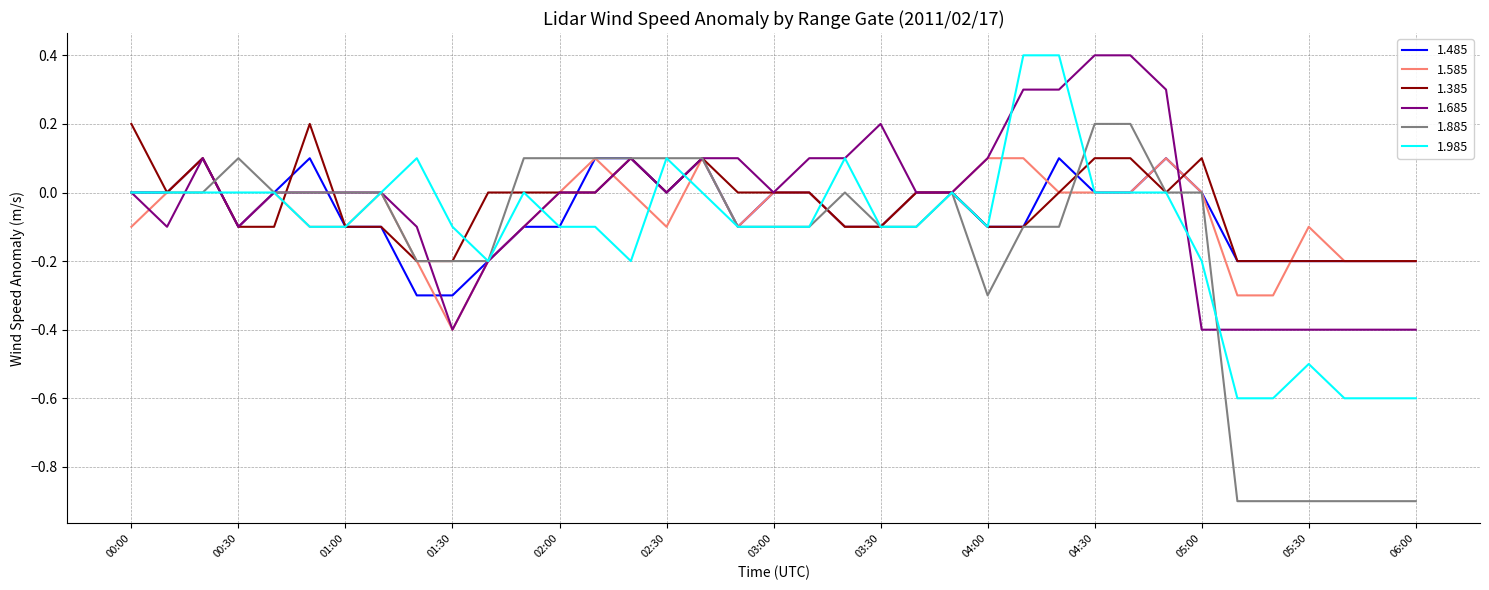

What is the smallest value displayed?

-0.9